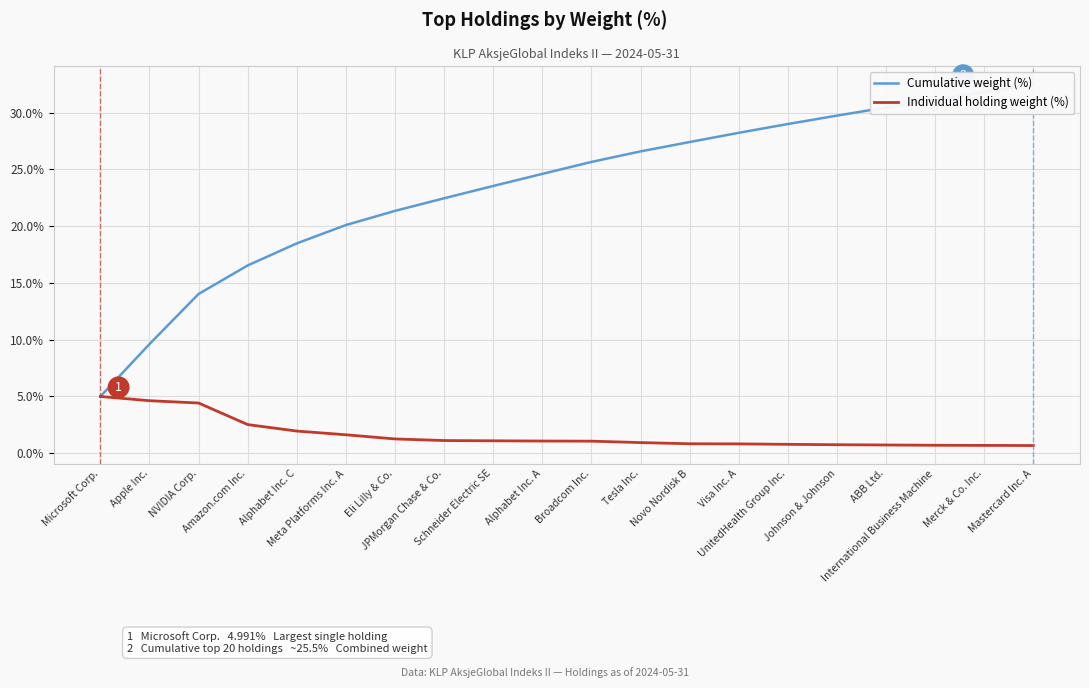

What is the value of the Individual holding weight (%) point at the 15th from the left?

0.8